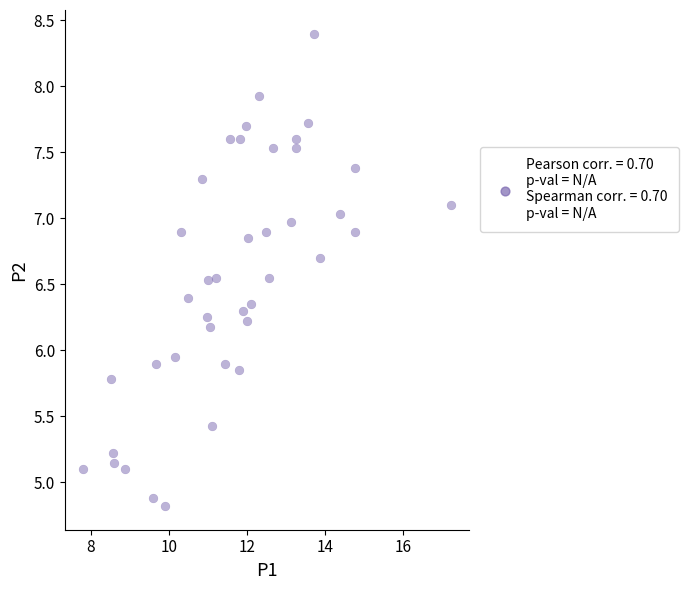

What is the range of Y values (max minus min)?

3.6